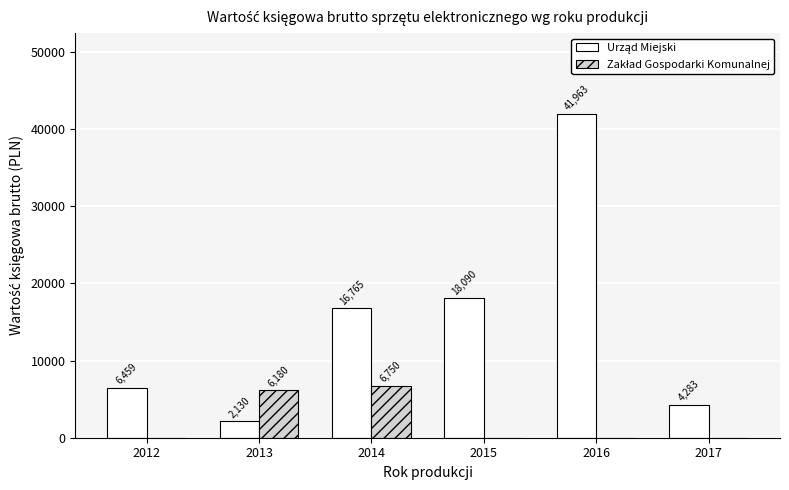

At which category is the sum across all series the highest?

2016